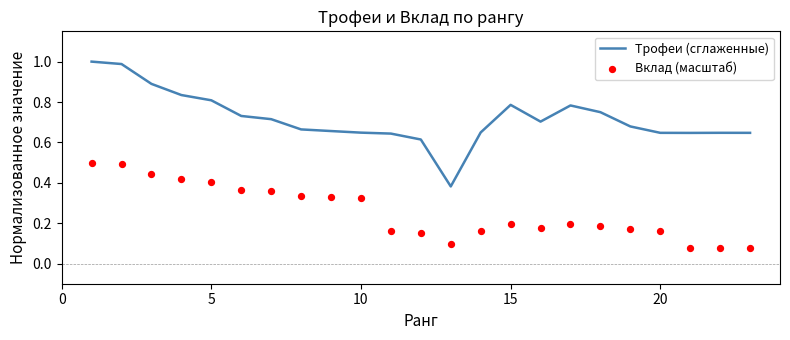

At how many categories does at least one series exceed 0?

23